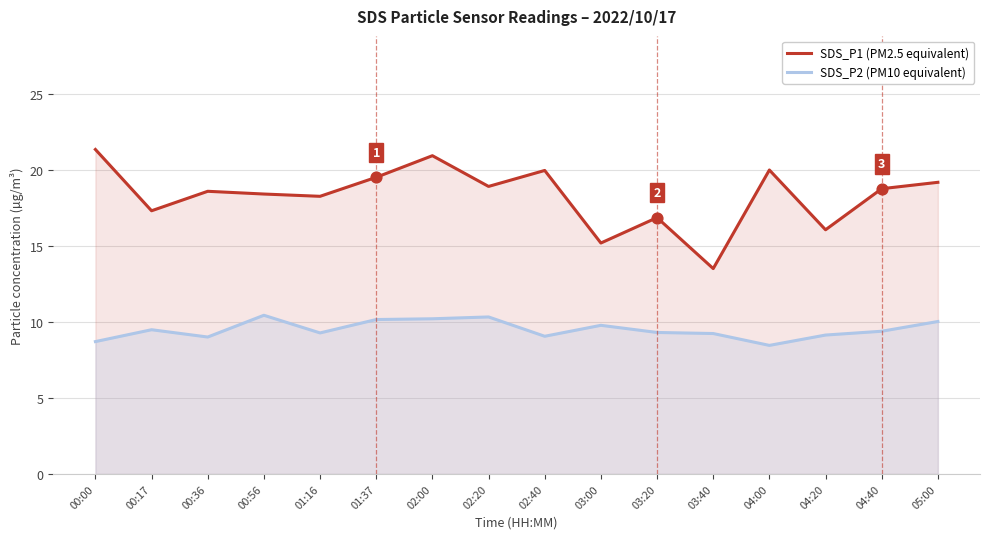

Which series has the largest Y range (max minus min)?

SDS_P1 (PM2.5 equivalent)